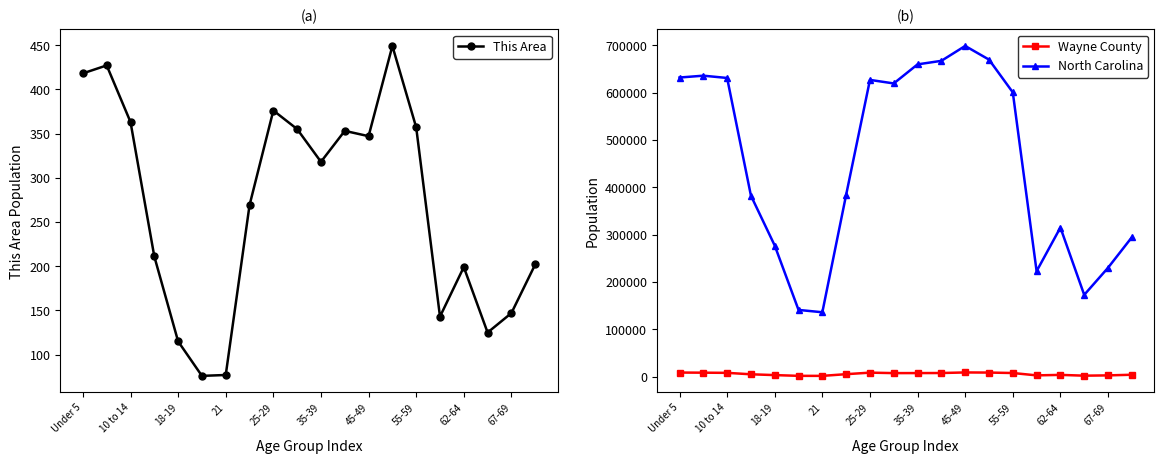

True or false: North Carolina and This Area cross at least once.

False